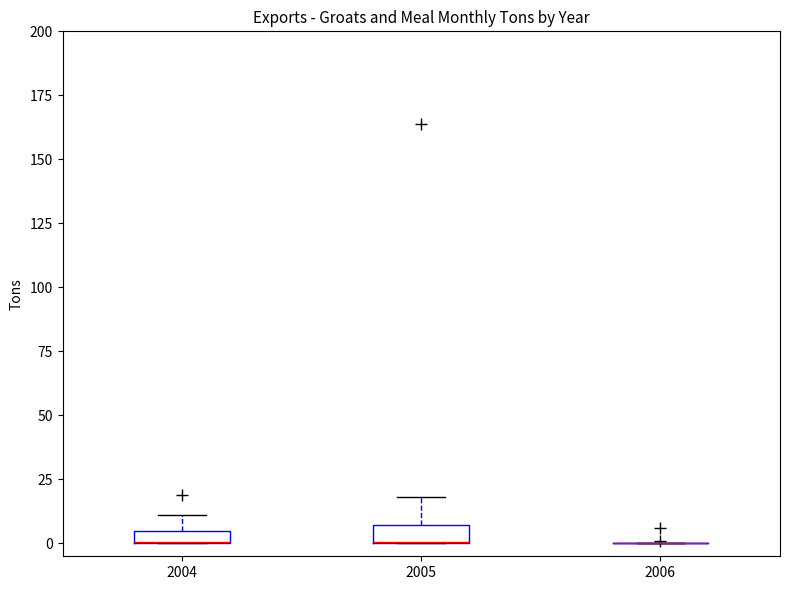

Where does the upper whisker of the box at x = 2004 end on the y-axis? The values are not printed on the chart, so give them approximately, as read against the axis.

10